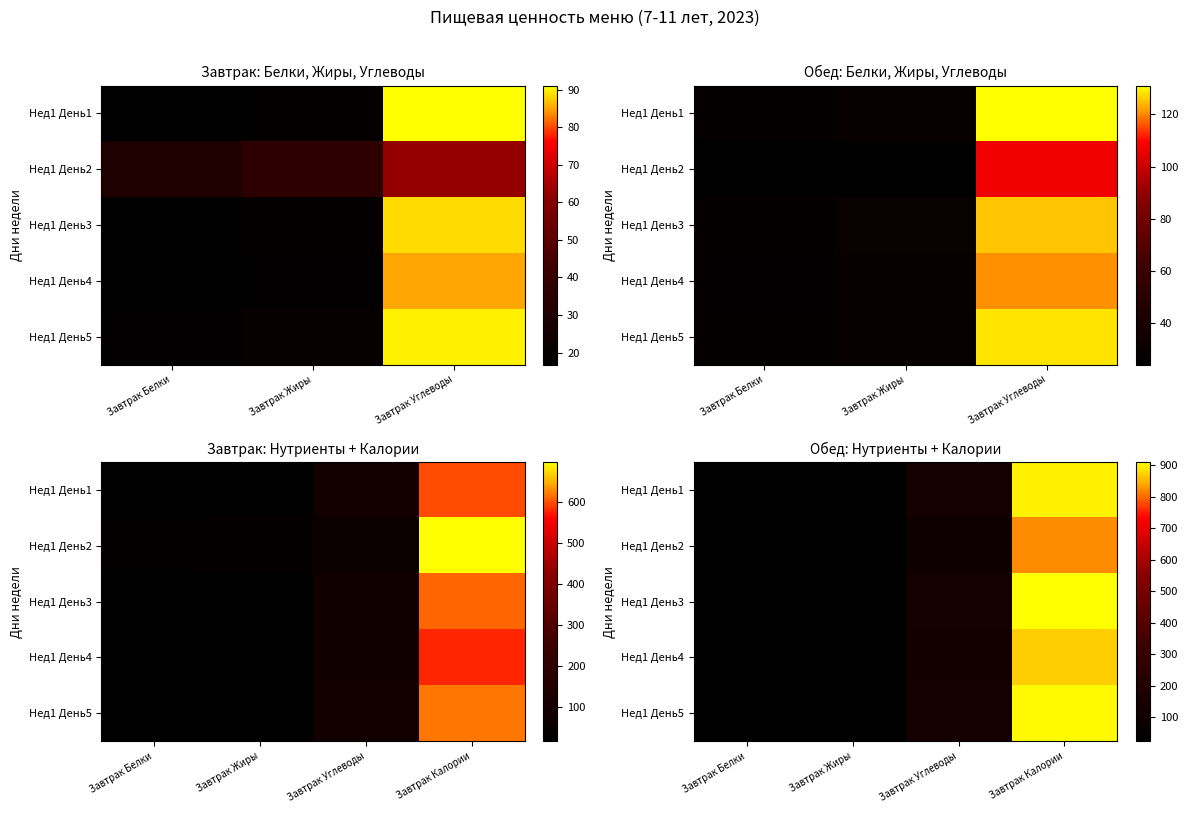

At Завтрак Жиры, list the series in order from smallest to largest.

Нед1 День2, Нед1 День4, Нед1 День1, Нед1 День5, Нед1 День3